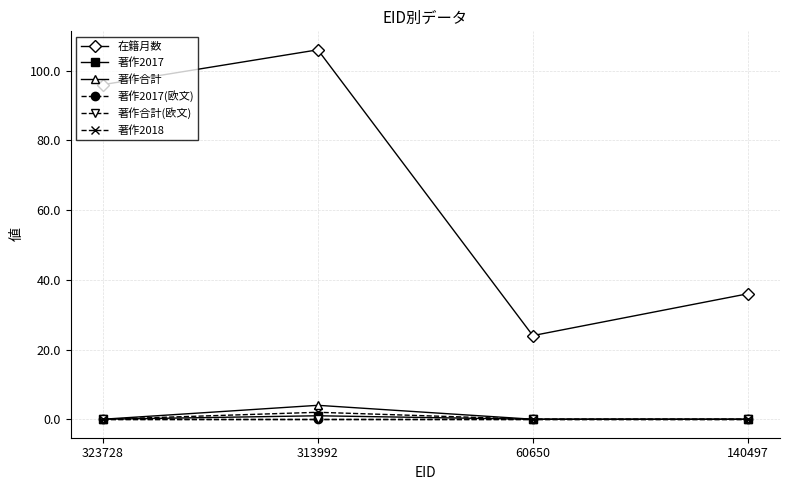

What is the sum of all 著作2017 values?

1